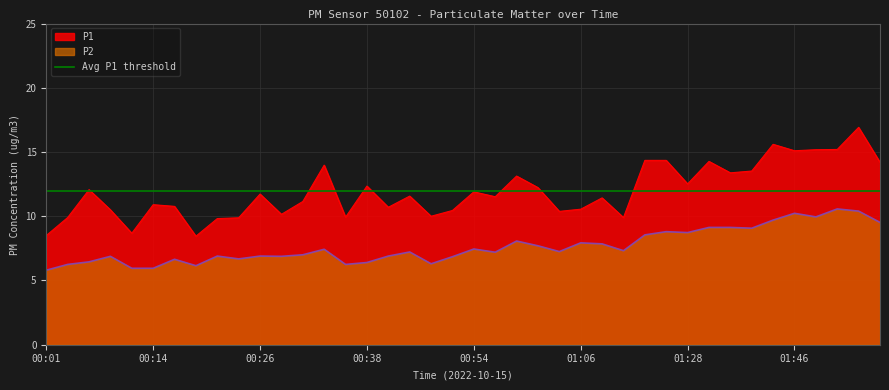

Rank the series by their average value, from lowest to highest.

P2, P1